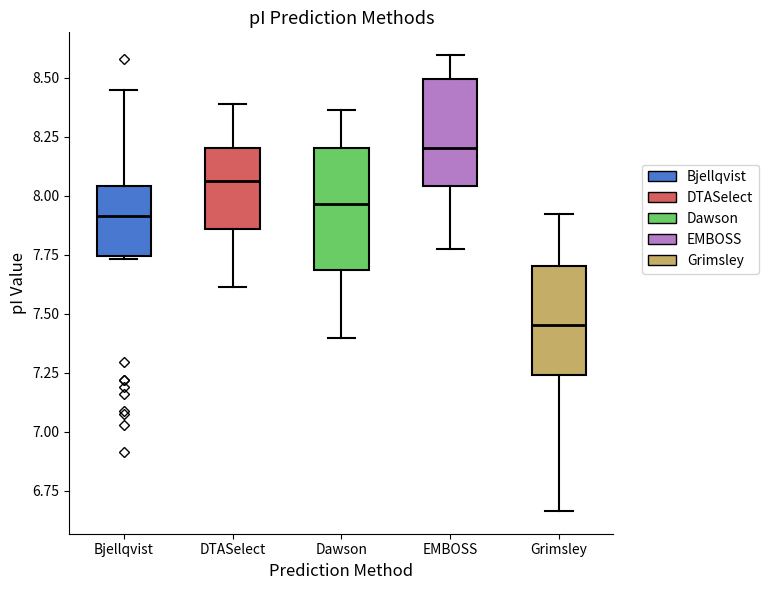

Where is the lower edge of the box for Bjellqvist on the y-axis? The values are not printed on the chart, so give them approximately, as read against the axis.

7.75